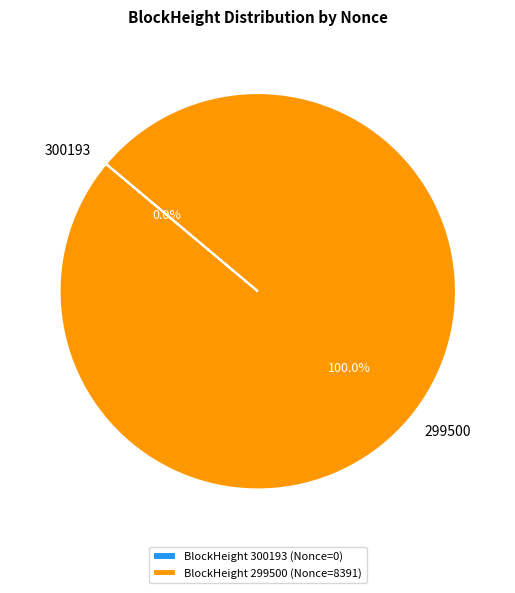

What is the majority slice?

299500